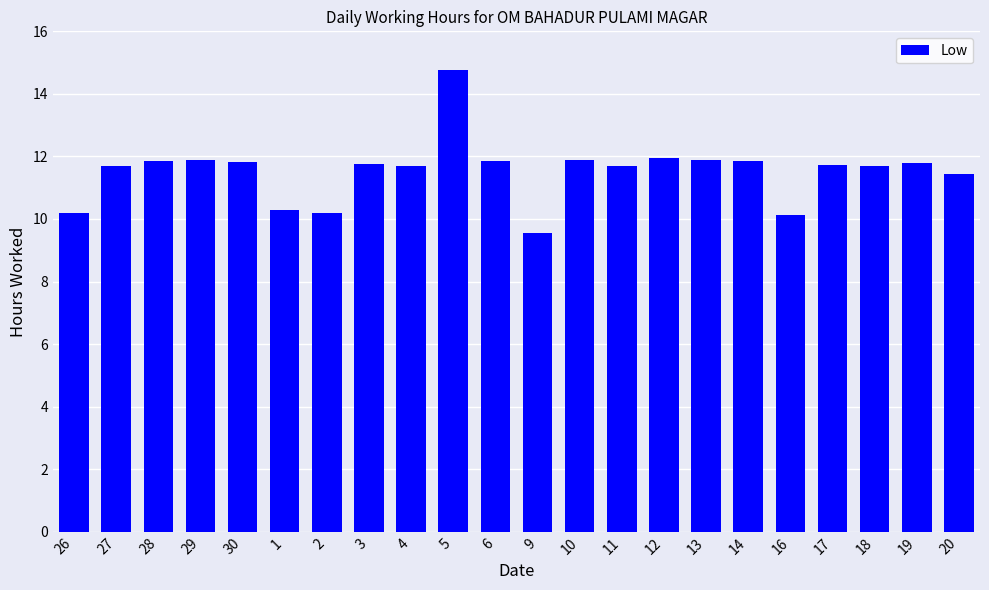

At which label does the data first exceed 11?

27